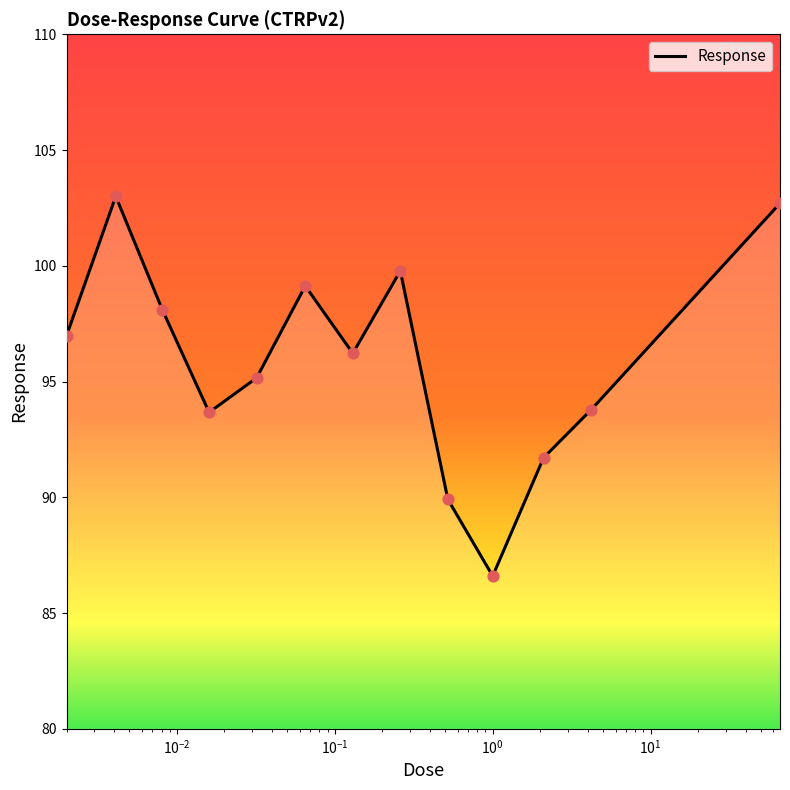

What is the minimum value shown in the chart?

86.6